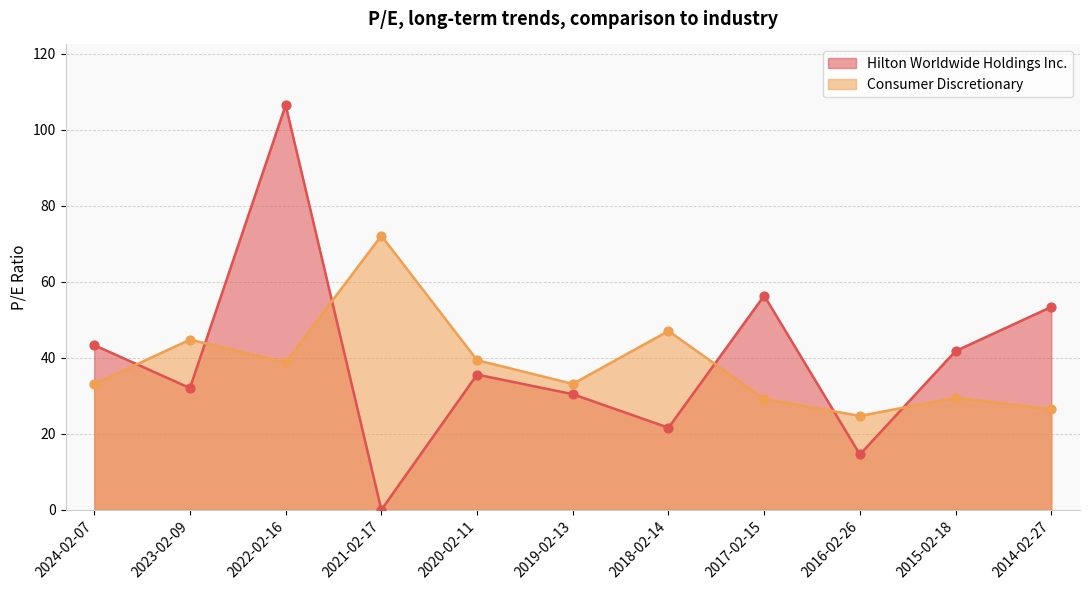

At which category is the sum across all series the highest?

2022-02-16